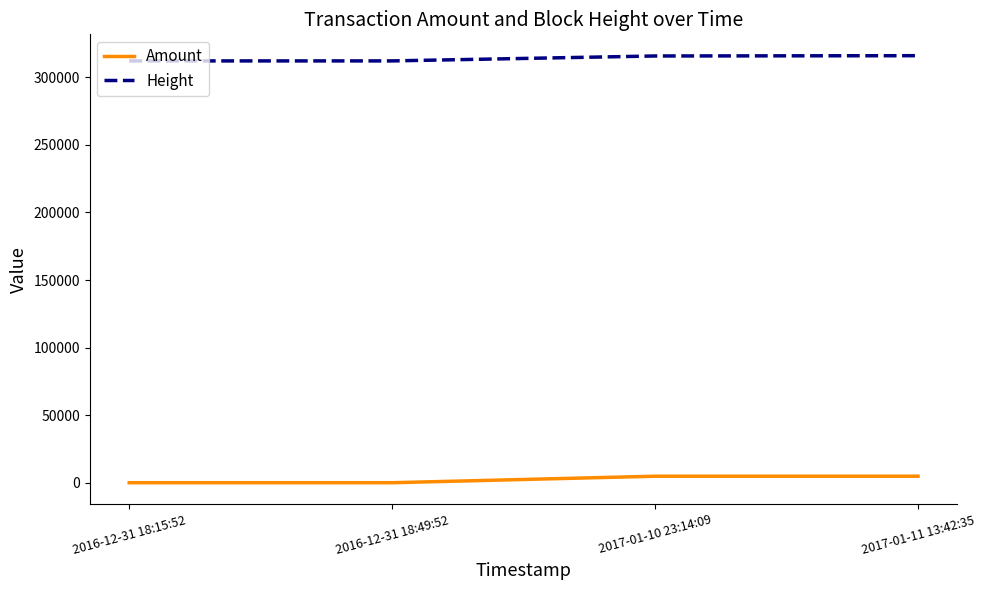

Read the Height value at 2016-12-31 18:15:52, to the nearest 50.

312050